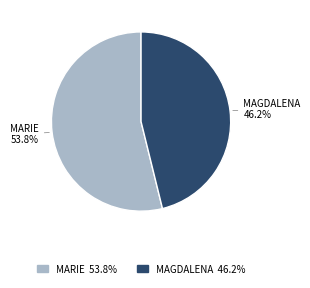

To the nearest percent, what is the average slice percentage?

50%